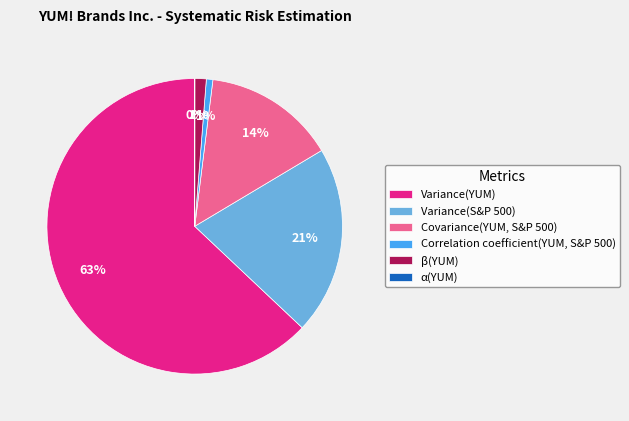

Do Covariance(YUM, S&P 500) and Variance(S&P 500) together represent more than half of the pie?

No